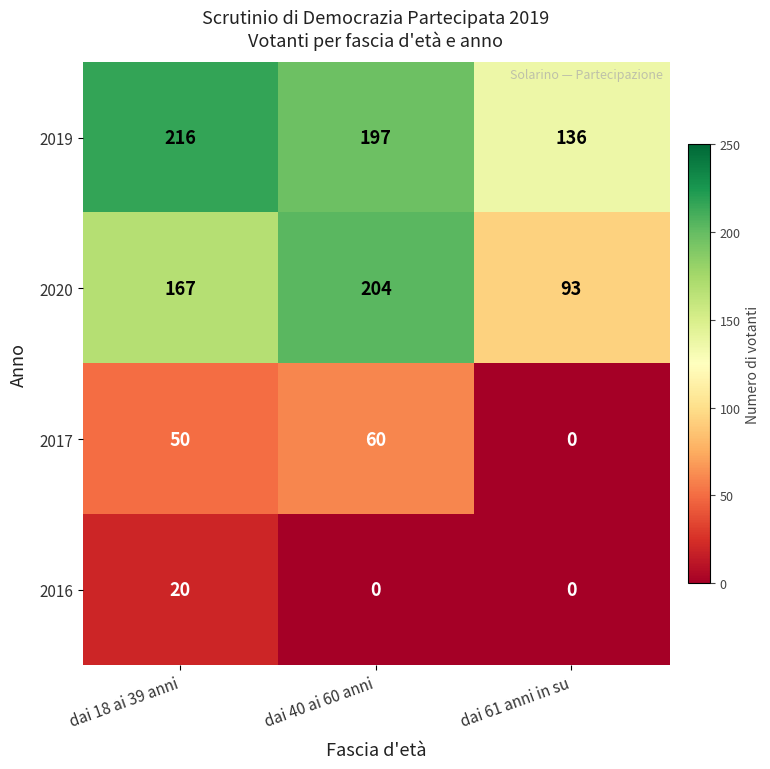

How many series are shown in this chart?

4